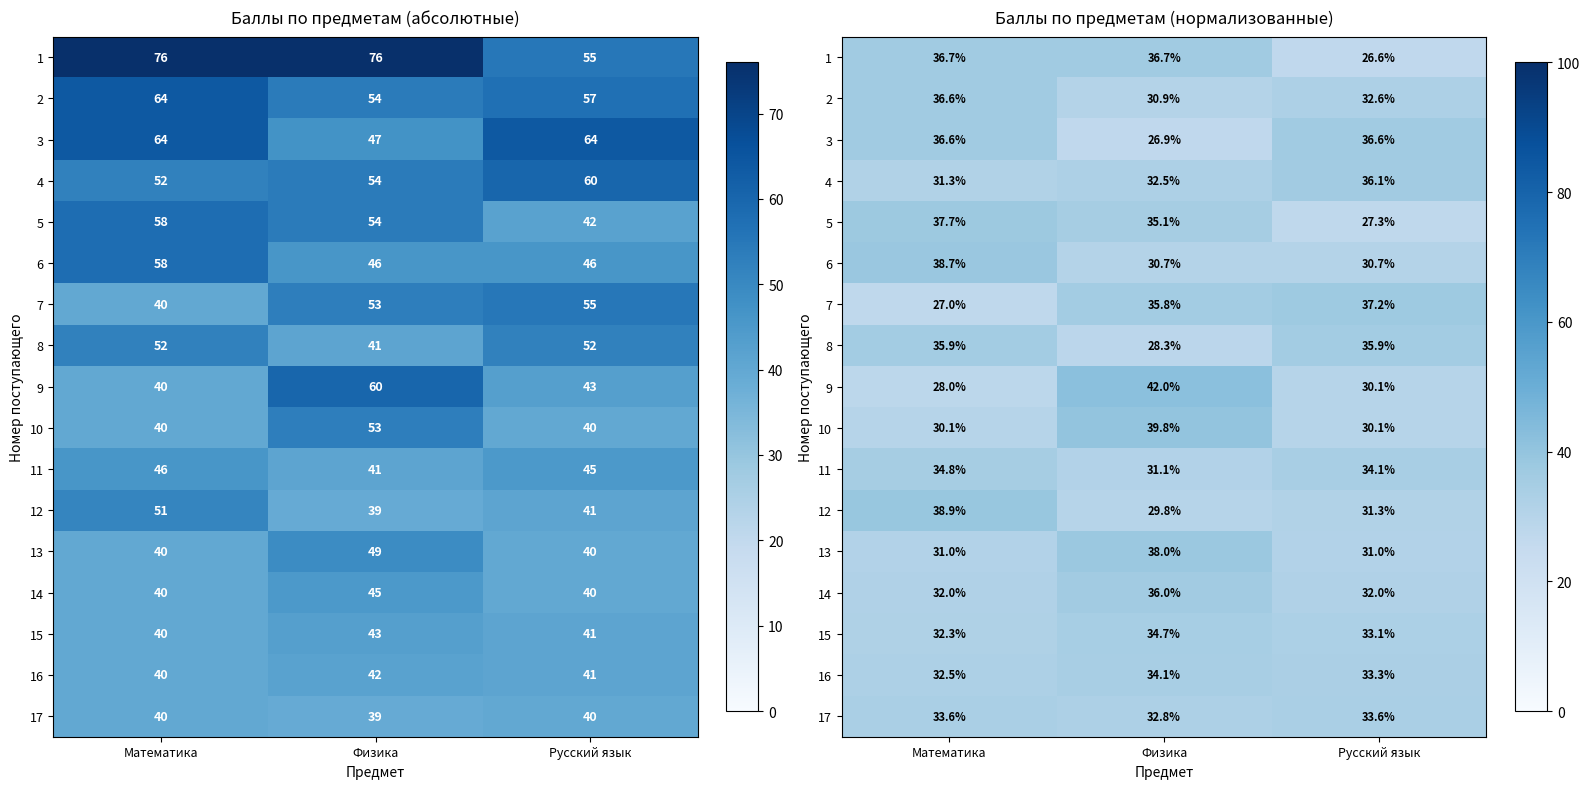

The 5 series shows 27.3 at Русский язык. True or false?

True